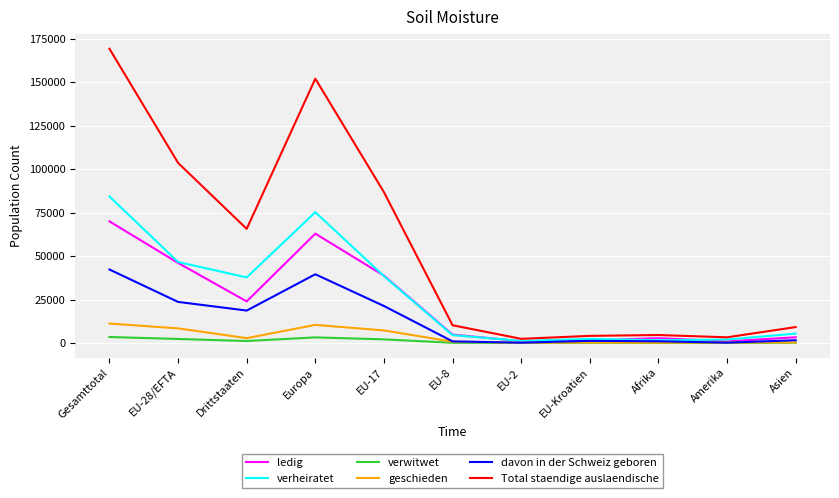

At which label does ledig reach its peak?

Gesamttotal